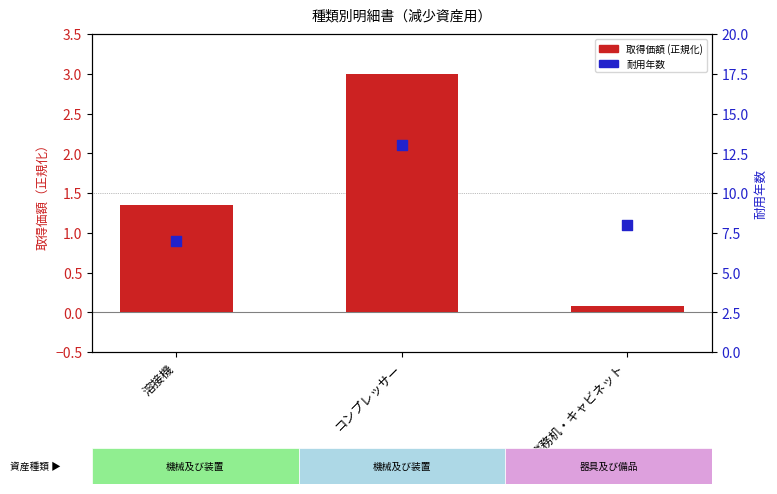

Which series has the largest total across all categories?

耐用年数